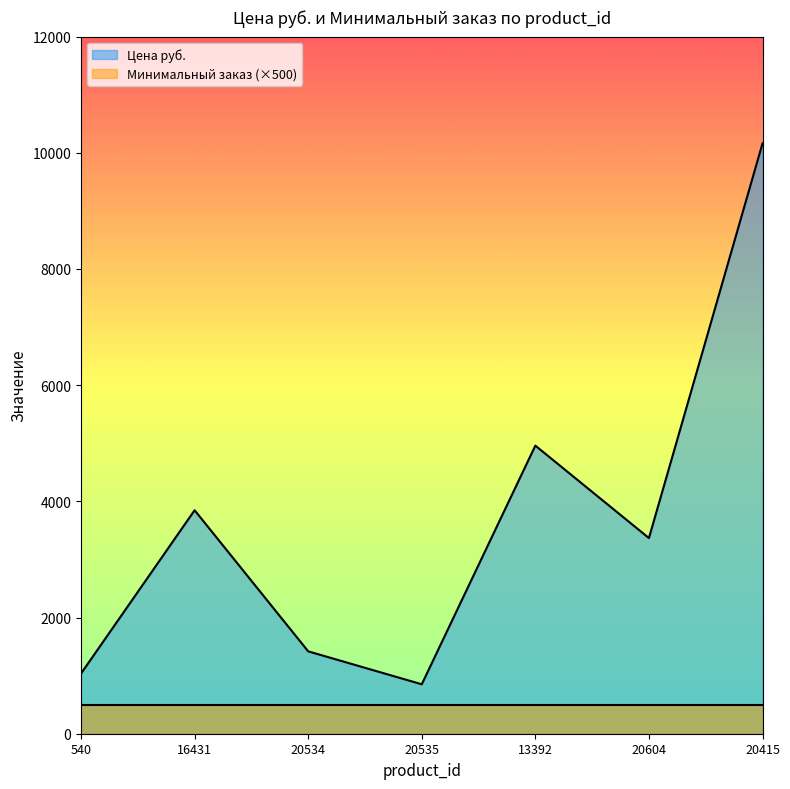

How many points are lower than both their immediate neighbors (excluding endpoints)?

2